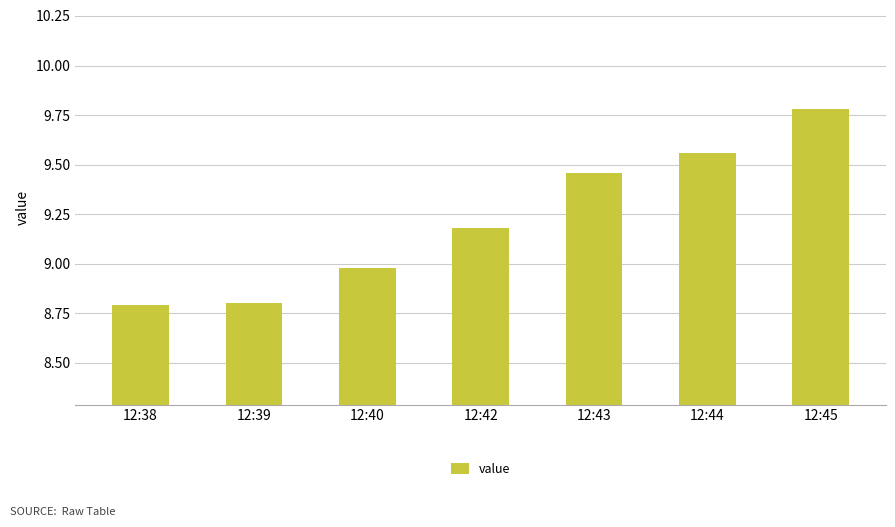

What is the minimum value shown in the chart?

8.8